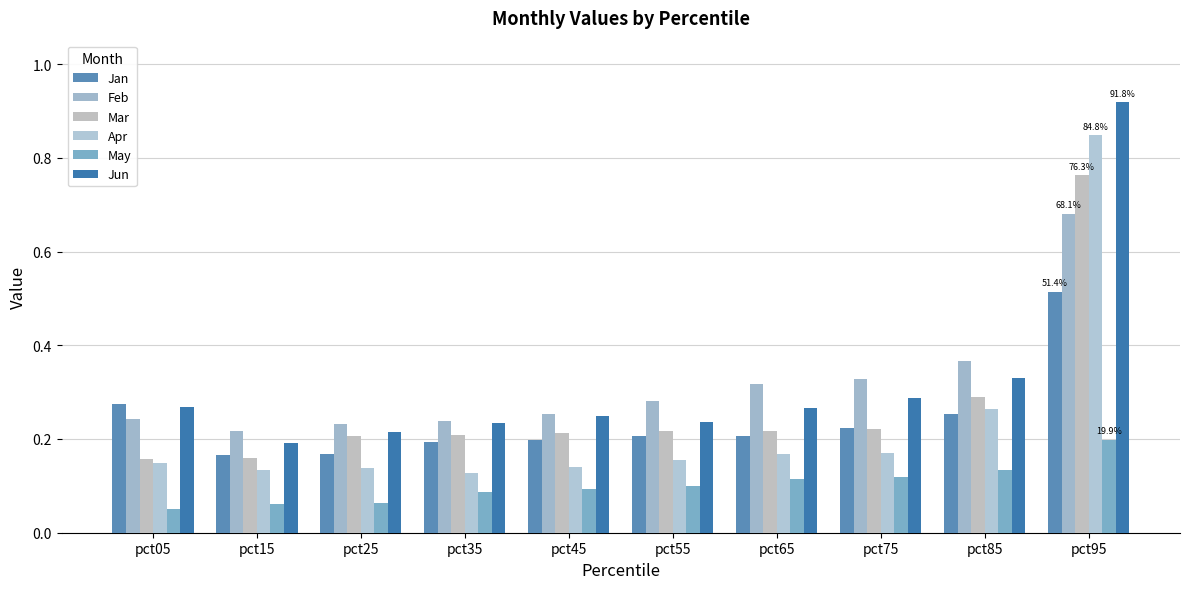

What is the maximum value for May?

0.2